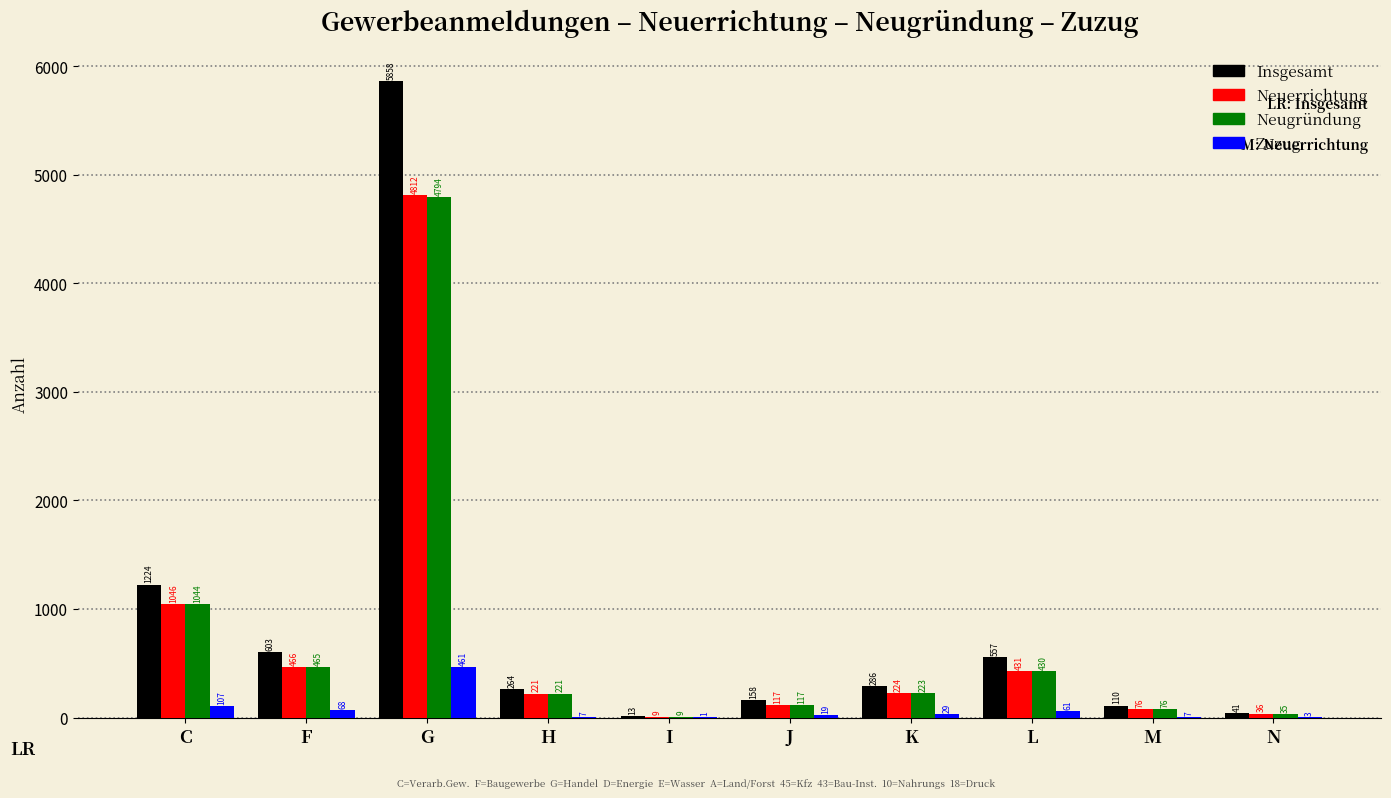

Reading left to right, extract all data points from this chart.

Insgesamt: 1224	603	5858	264	13	158	286	557	110	41
Neuerrichtung: 1046	466	4812	221	9	117	224	431	76	36
Neugründung: 1044	465	4794	221	9	117	223	430	76	35
Zuzug: 107	68	461	7	1	19	29	61	7	3